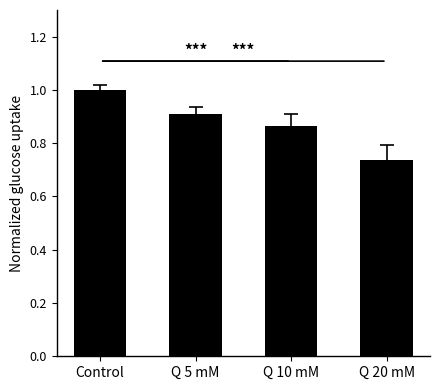

Are the bars horizontal?

No